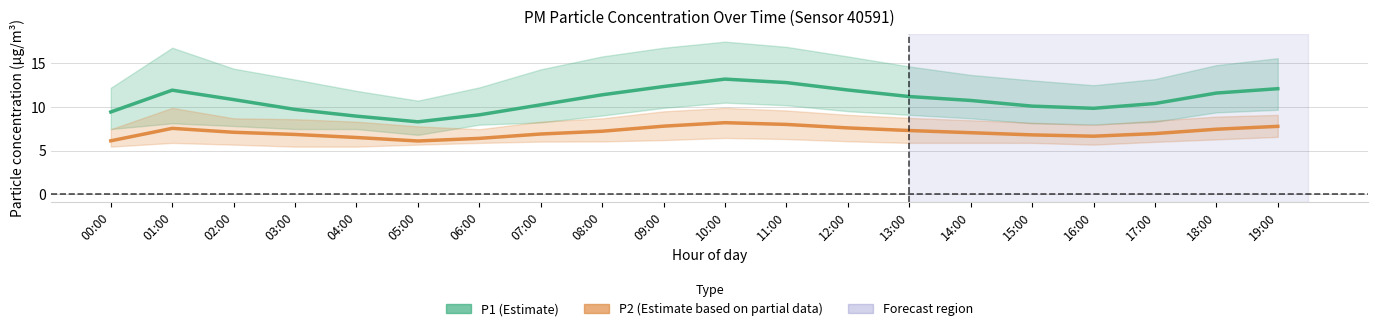

How many values in the P1 series exceed 10?

14